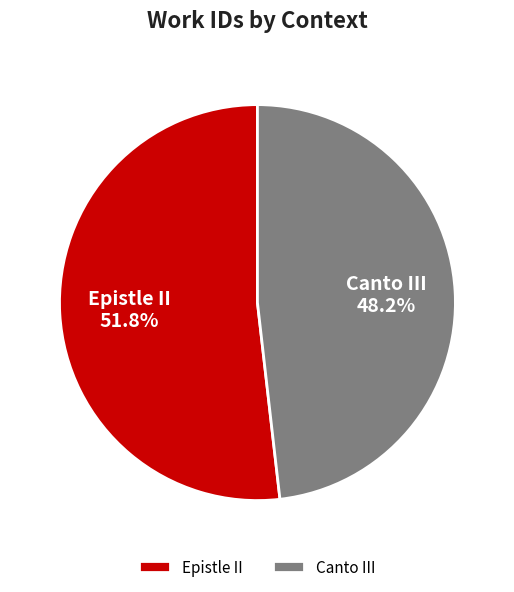

The Epistle II slice represents 52% of the pie. True or false?

True